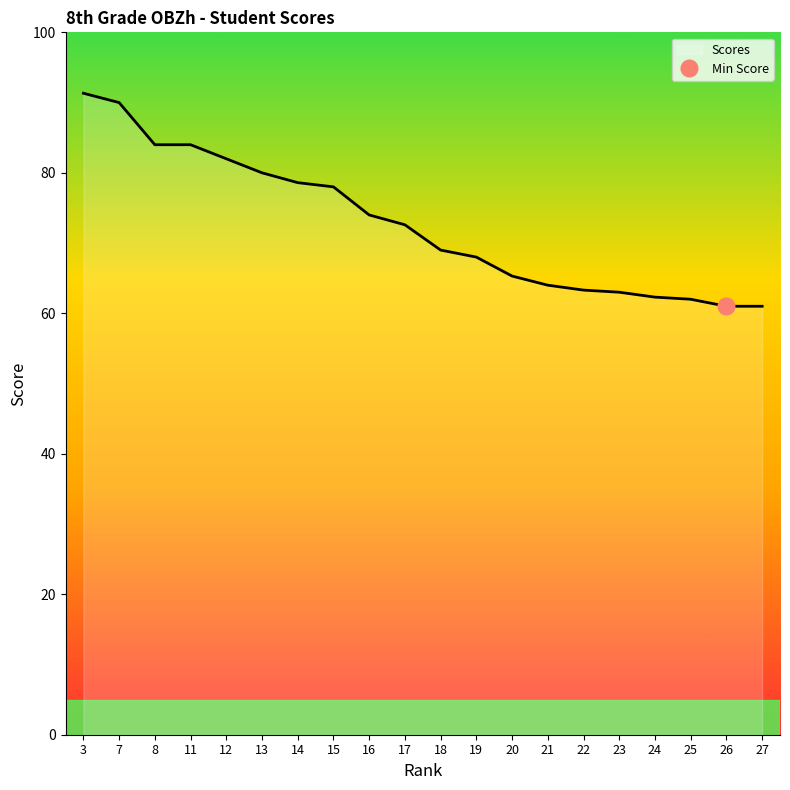

What is the approximate value at 16?

74.0